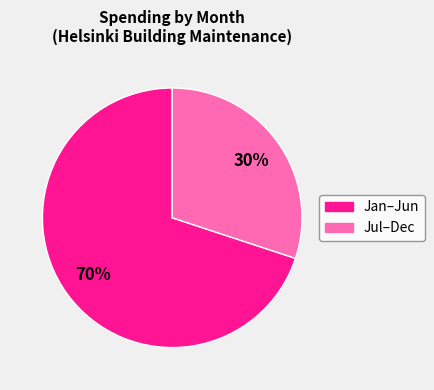

Which category accounts for the majority?

Jan–Jun